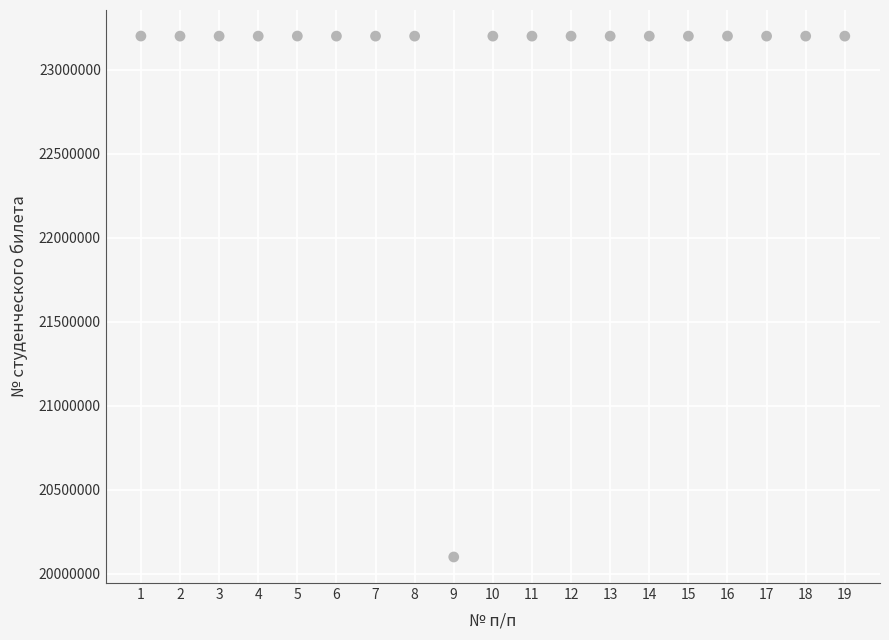

What is the range of Y values (max minus min)?

3099652